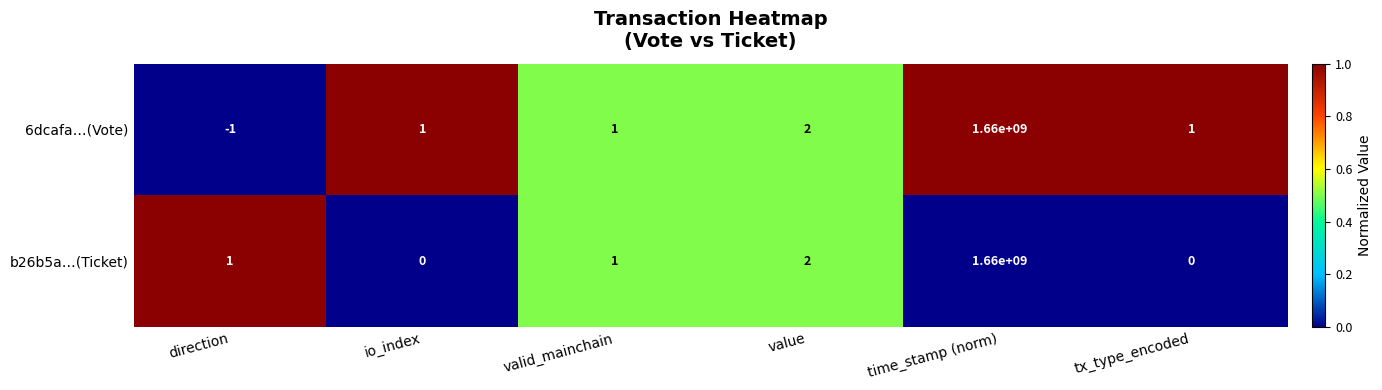

What is the difference between the maximum and minimum values in the 6dcafa…(Vote) series?

1660000001